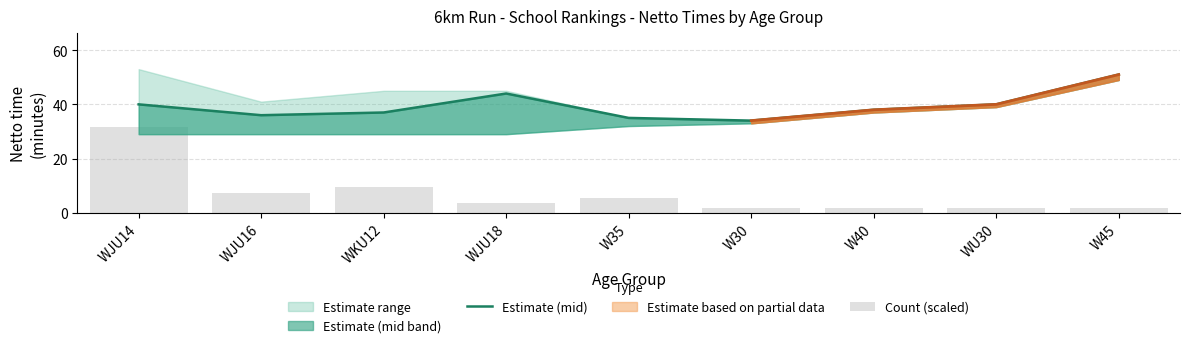

Between W45 and WKU12, which is larger?

W45